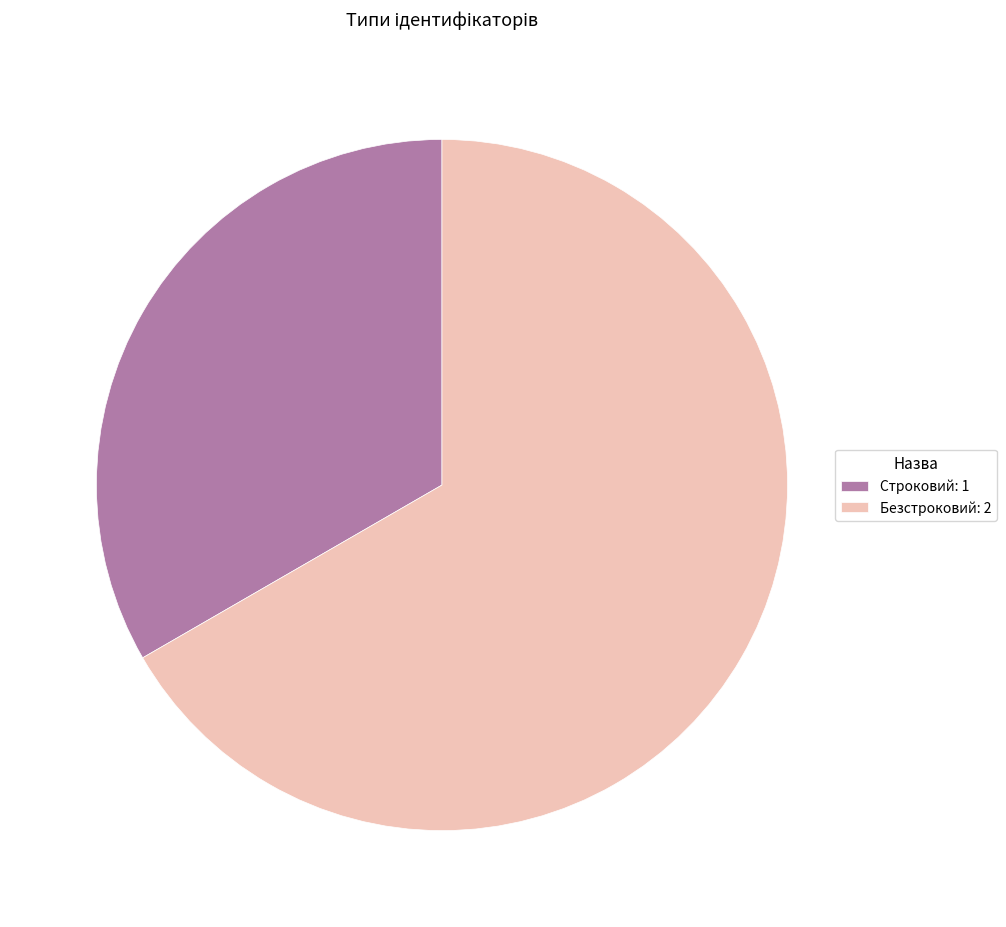

Which slice is the largest?

Безстроковий